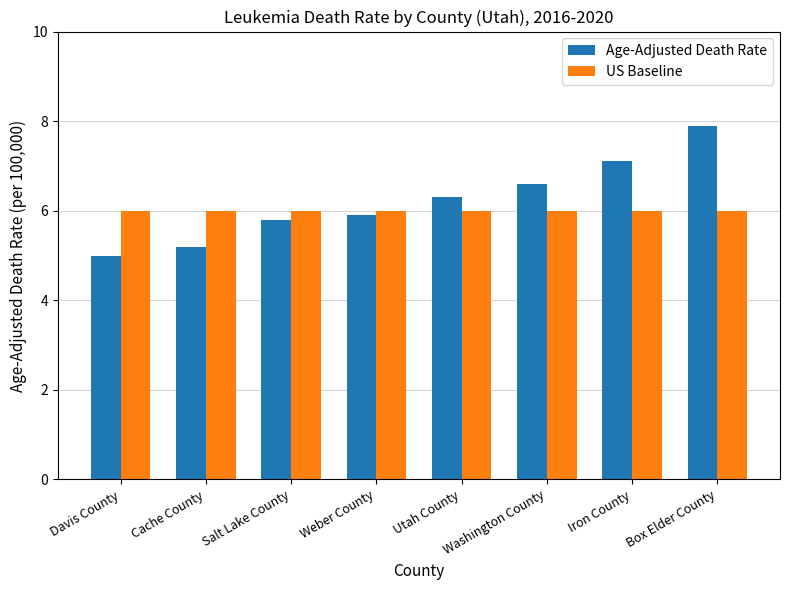

What is the value of the Age-Adjusted Death Rate bar at the 6th from the left?

6.6